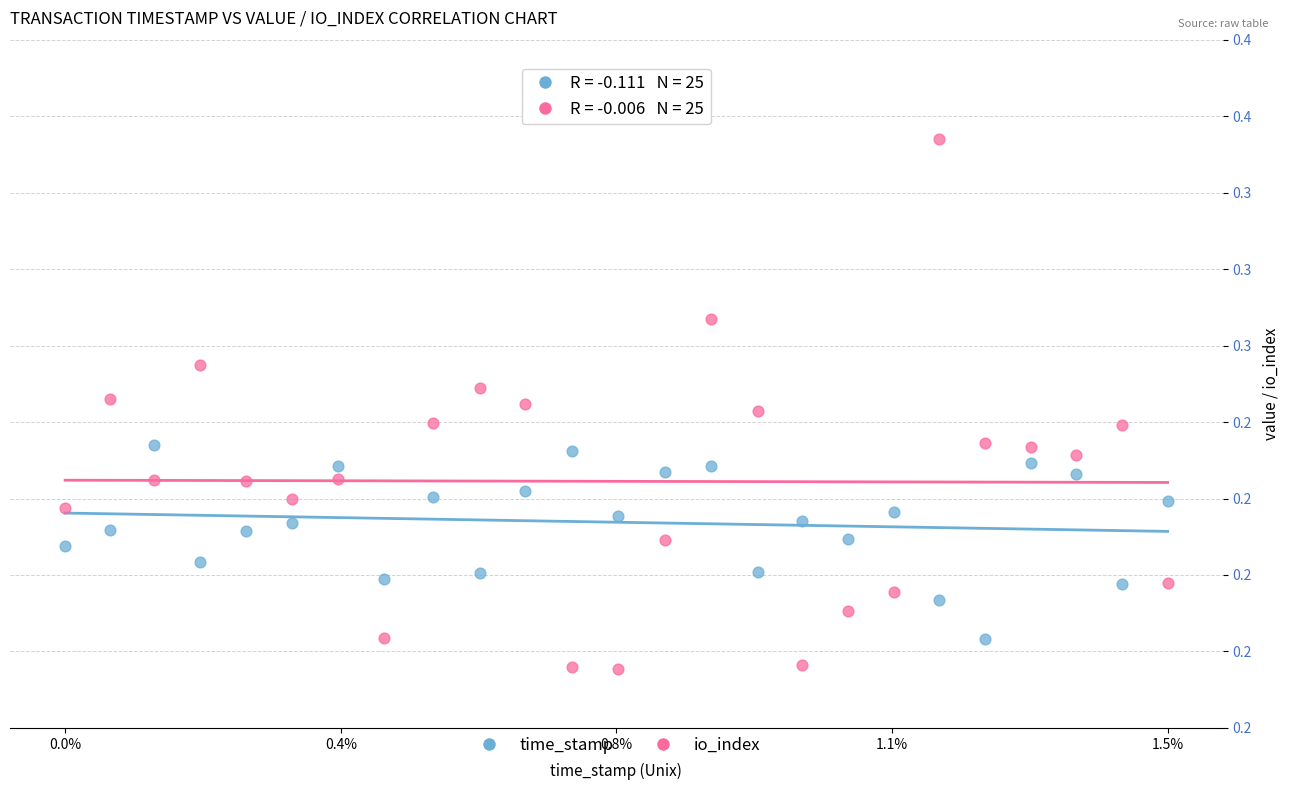

Which series contains the lowest Y value?

io_index